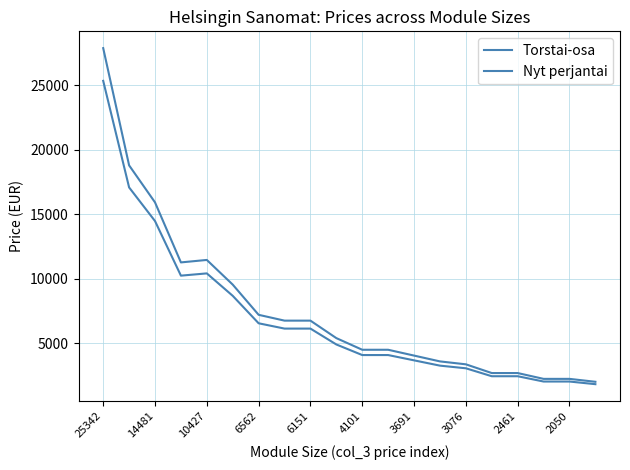

How many interior local peaks does the Torstai-osa series have?

1